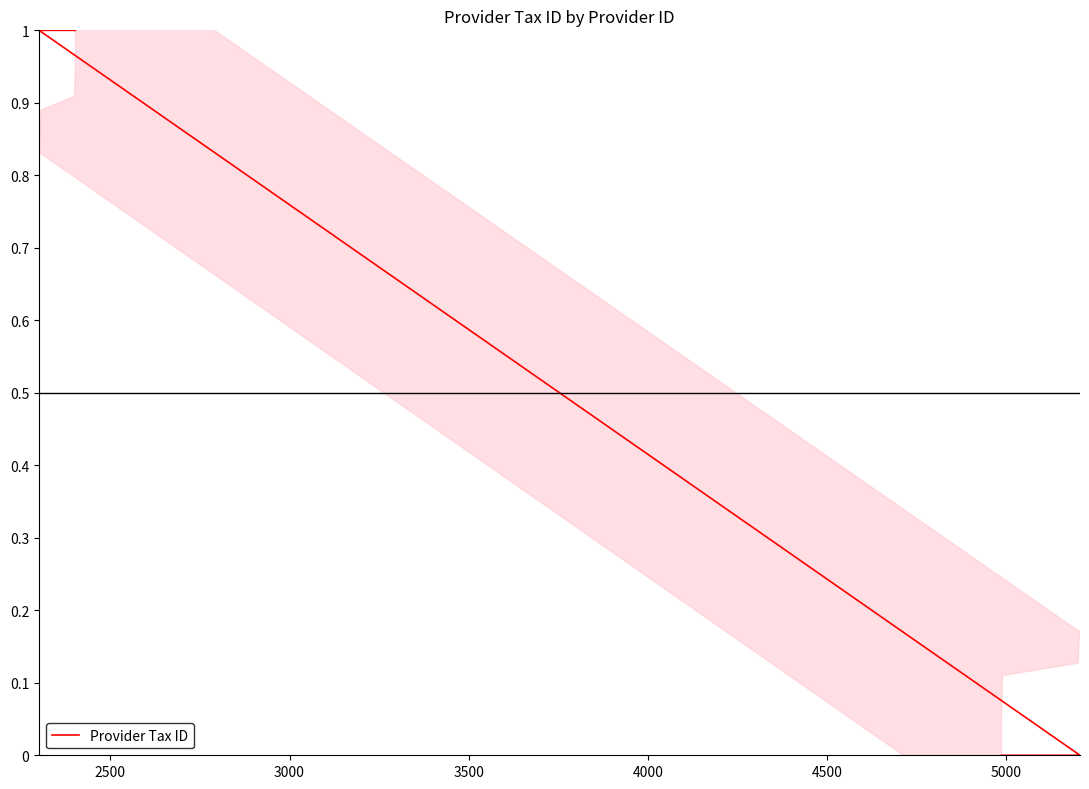

Does the chart display data point markers on the line(s)?

No